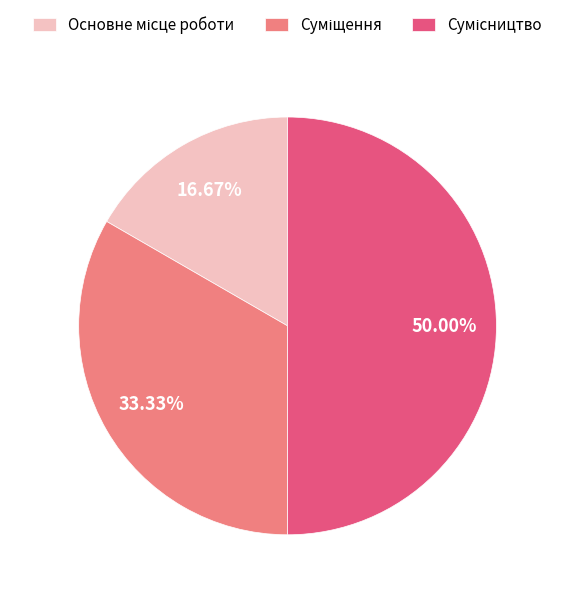

To the nearest percent, what is the combined percentage of Основне місце роботи and Сумісництво?

67%